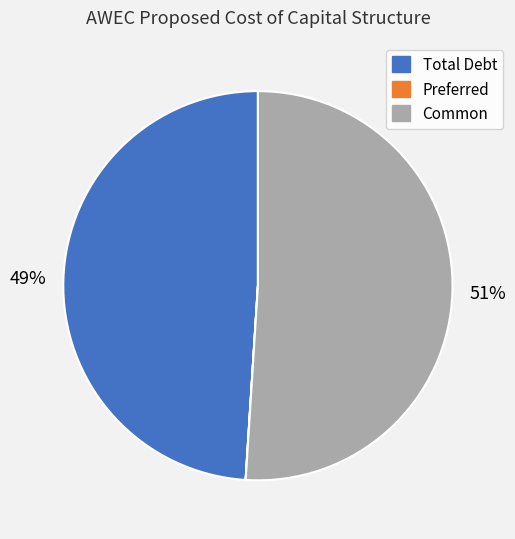

Between Total Debt and Common, which is larger?

Common